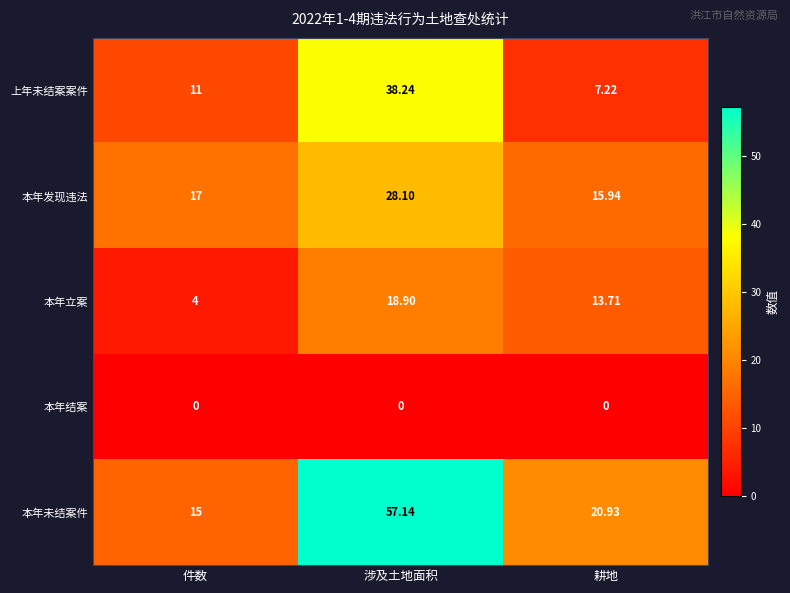

Which series has the largest total across all categories?

本年未结案件